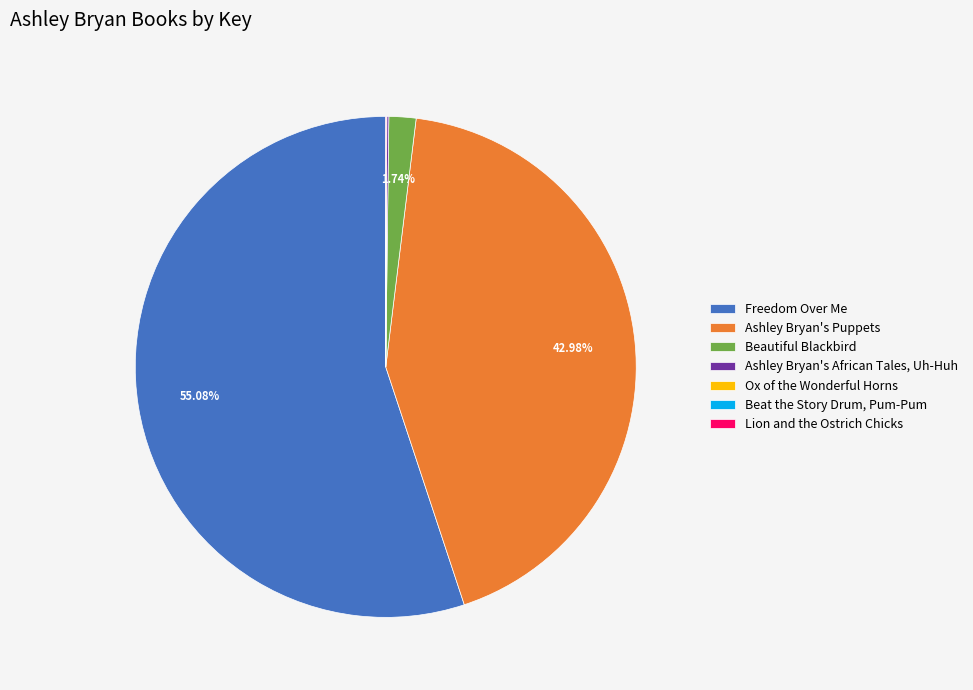

To the nearest percent, what is the difference between the largest and smallest slice percentages?

55%